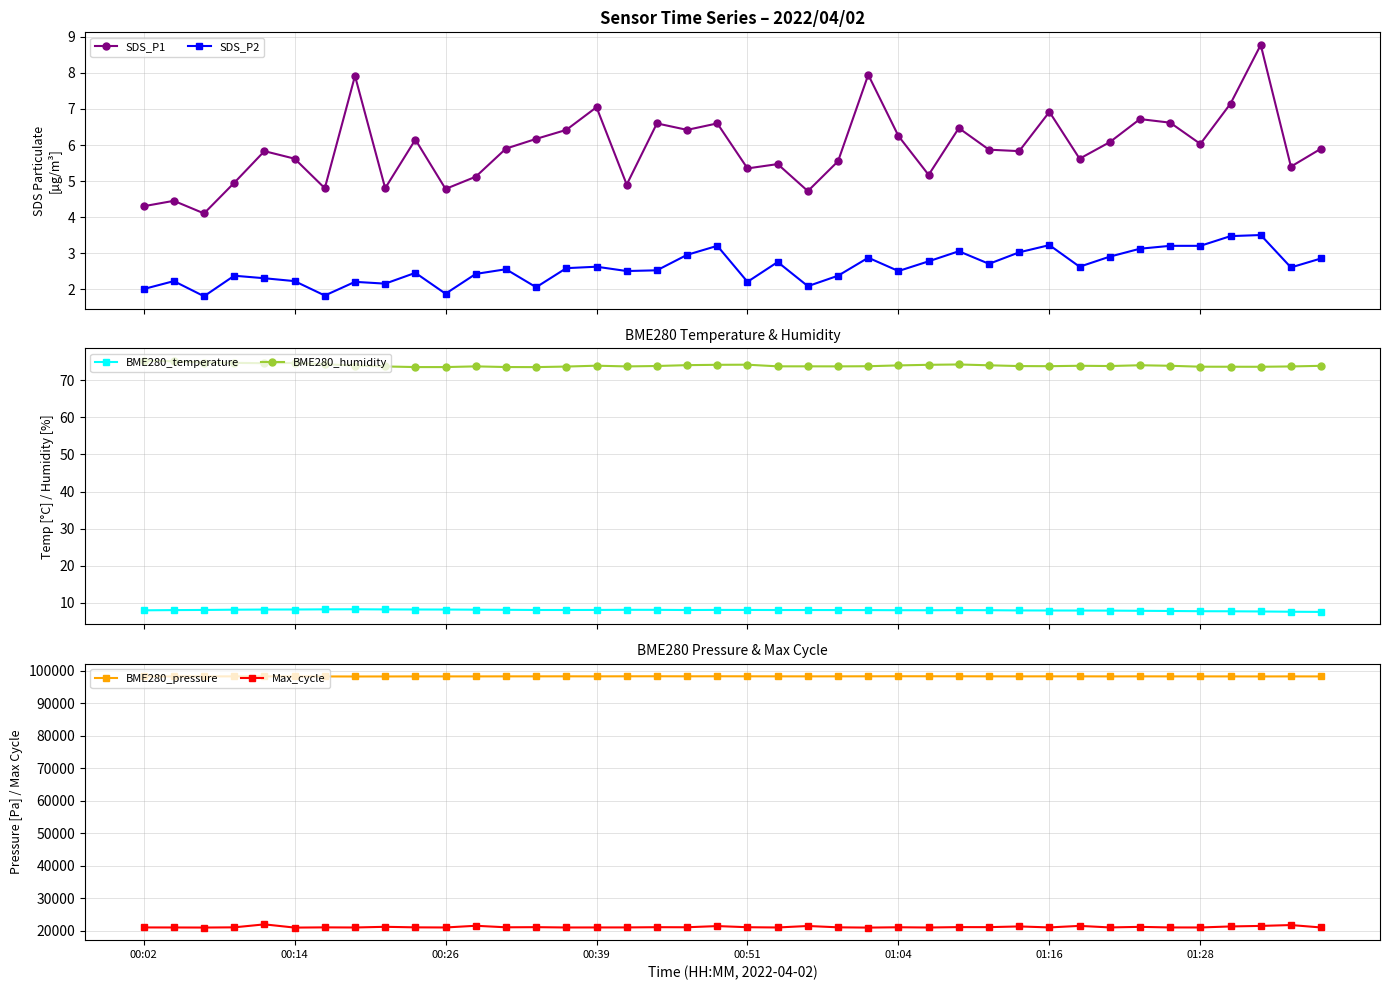

True or false: BME280_humidity and BME280_temperature intersect in this chart.

False